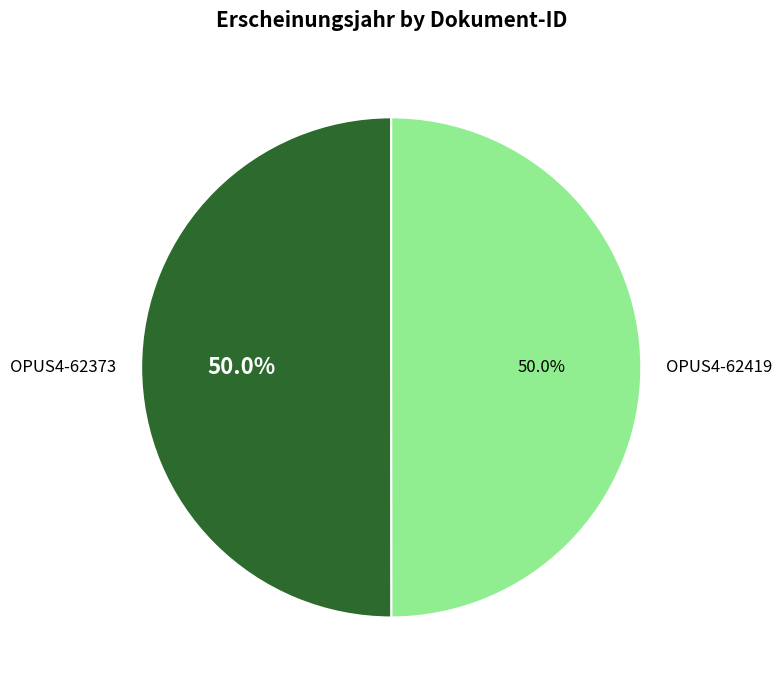

What is the ratio of the value at OPUS4-62373 to the value at OPUS4-62419?

1.0